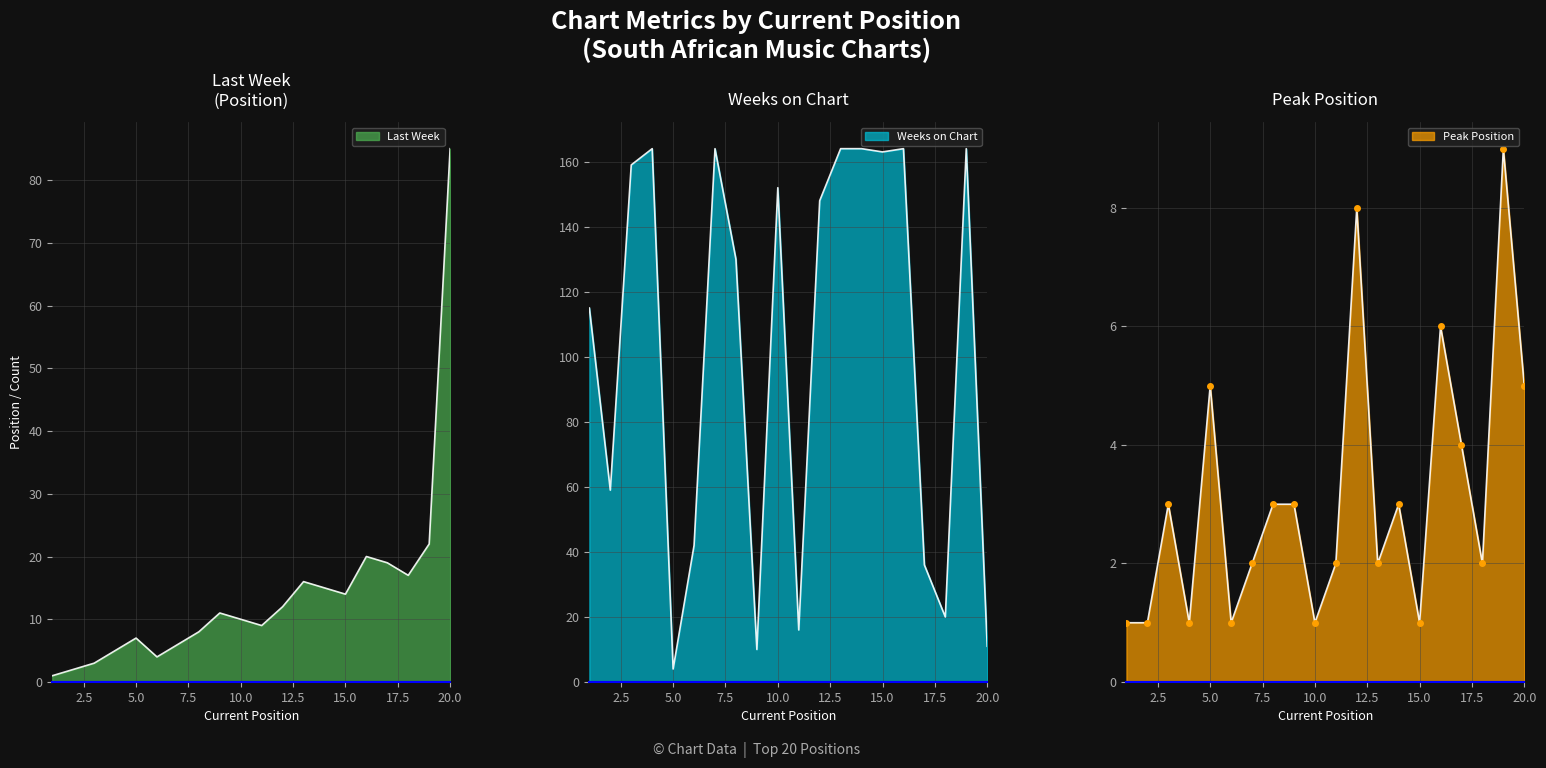

Which series has the widest spread of values?

Weeks on Chart